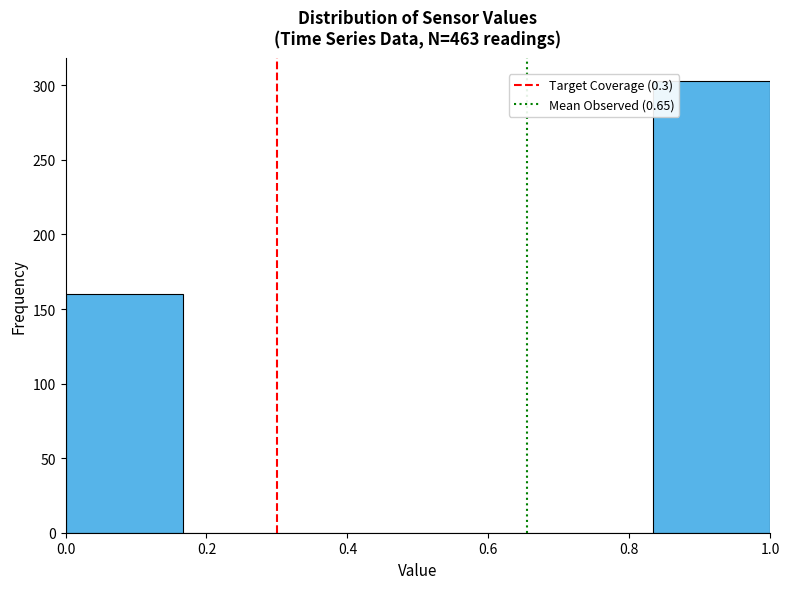

Reading left to right, transcribe this chart: for each bar, give the range it covers on the x-axis and its height. Neither the bar edges nor the heights are printed on the chart, so give them approximately, as read against the axes.

0.00 to 0.16: 160
0.16 to 0.34: 0
0.34 to 0.50: 0
0.50 to 0.66: 0
0.66 to 0.84: 0
0.84 to 1.00: 305